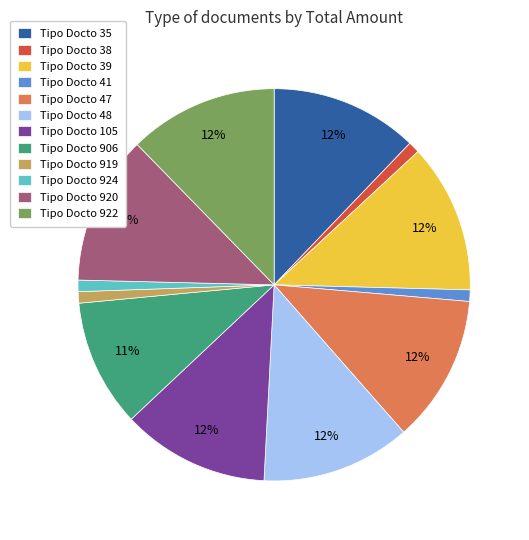

How many segments does this pie chart have?

12